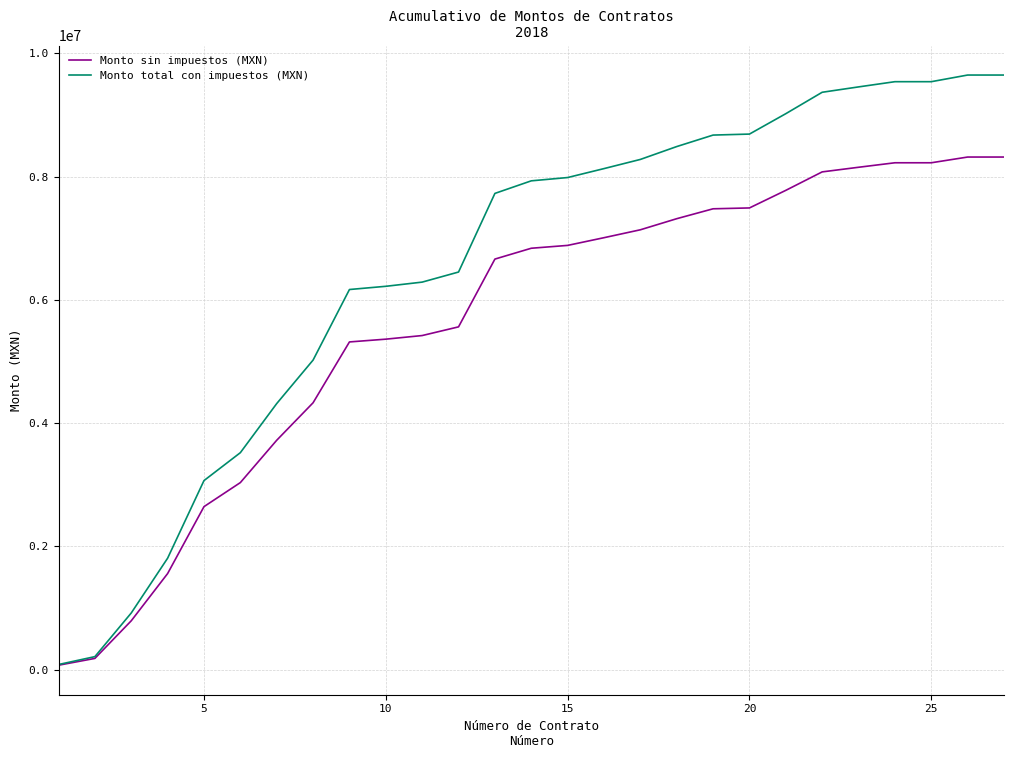

Rank the series by their average value, from highest to lowest.

Monto total con impuestos (MXN), Monto sin impuestos (MXN)